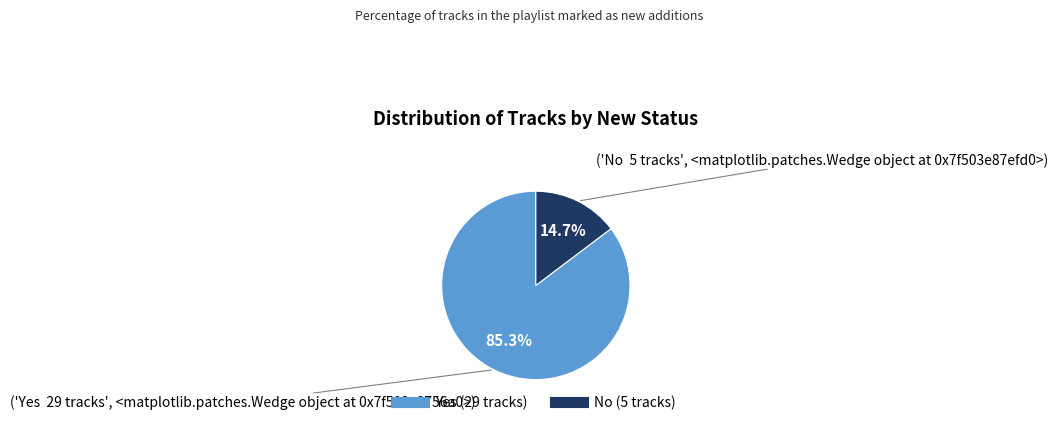

What percentage is the Yes slice, to the nearest percent?

85%